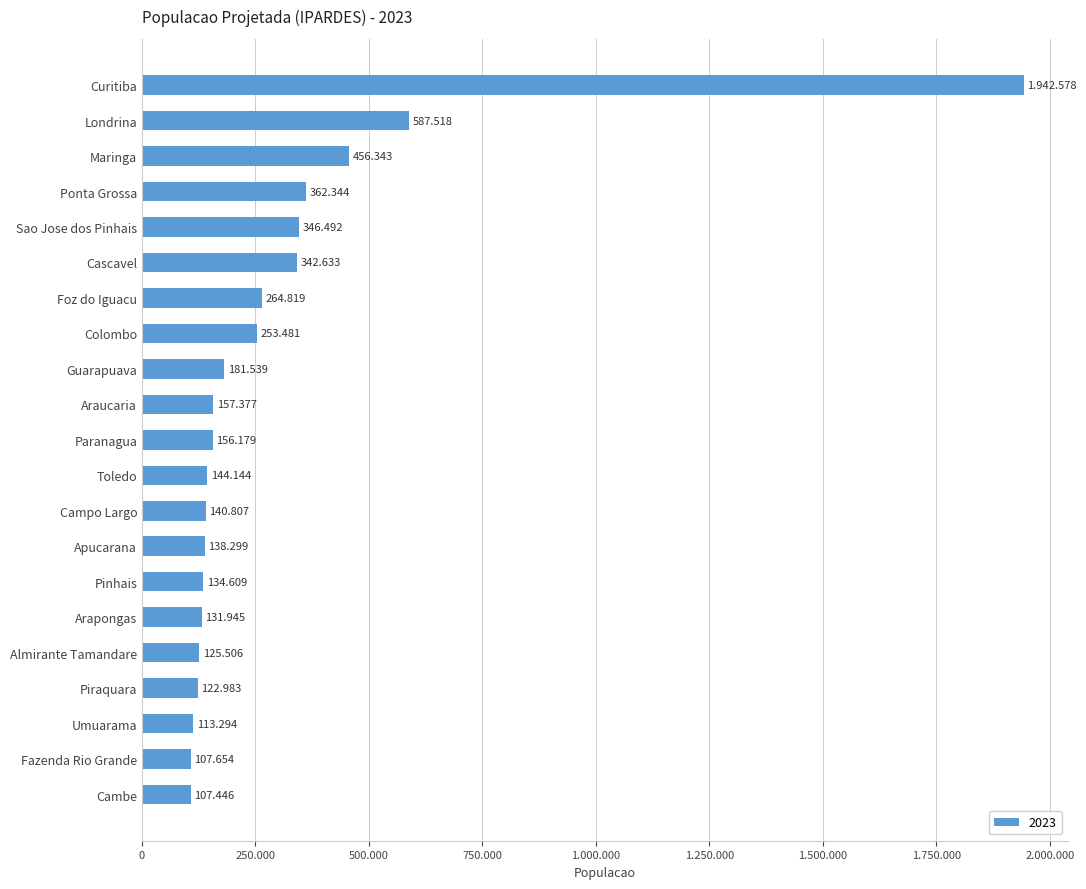

What is the approximate value at Almirante Tamandare, to the nearest 100?

125500